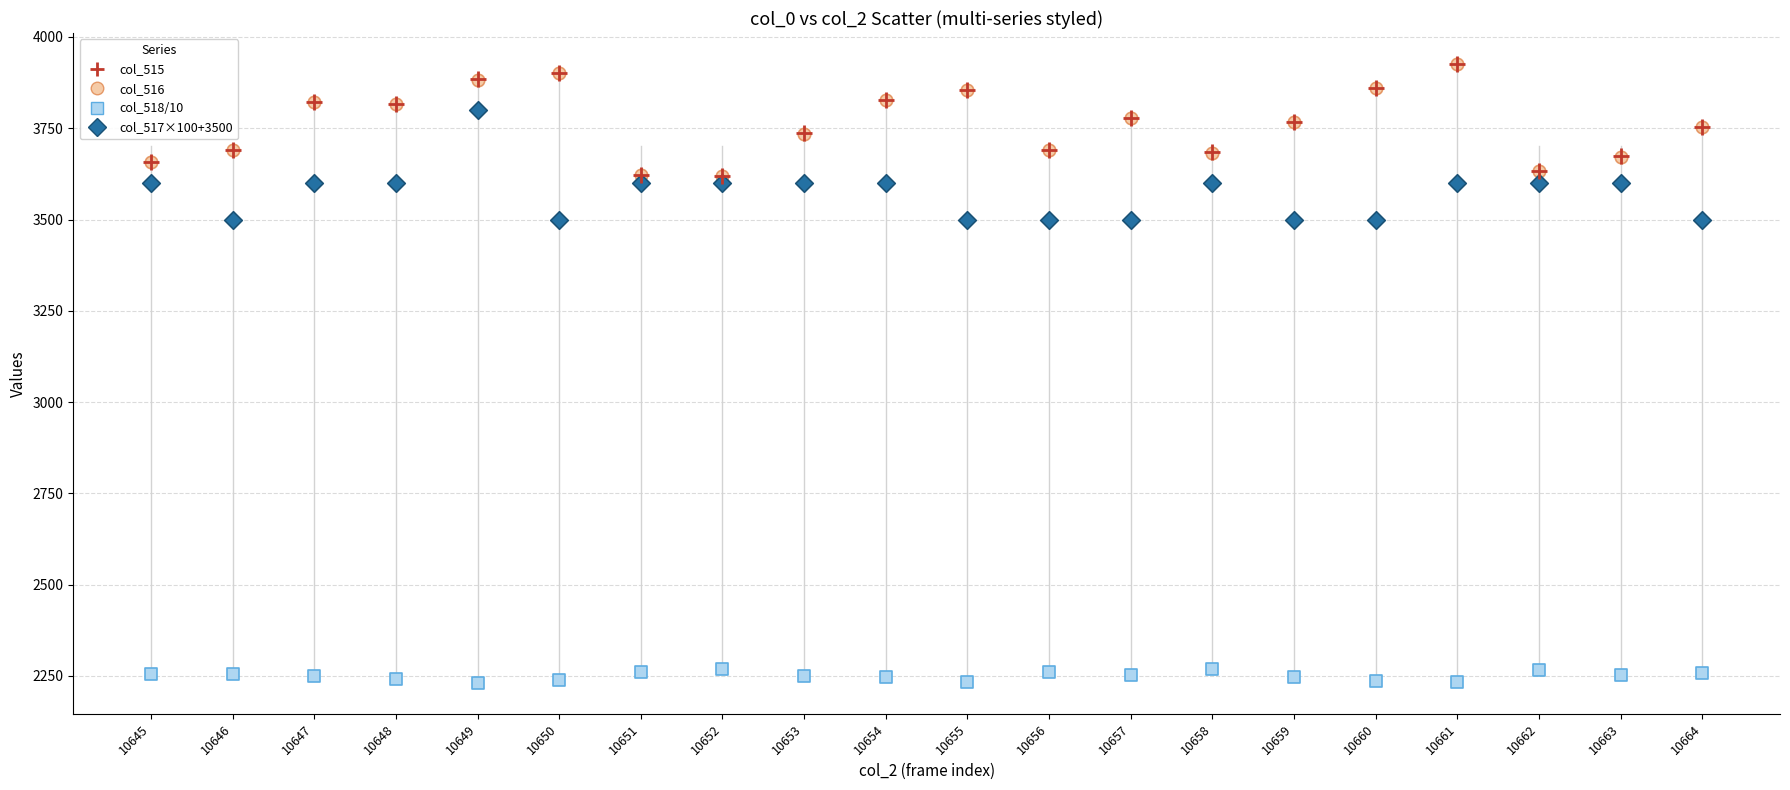

What are all the series names shown in the legend?

col_515, col_516, col_518/10, col_517×100+3500